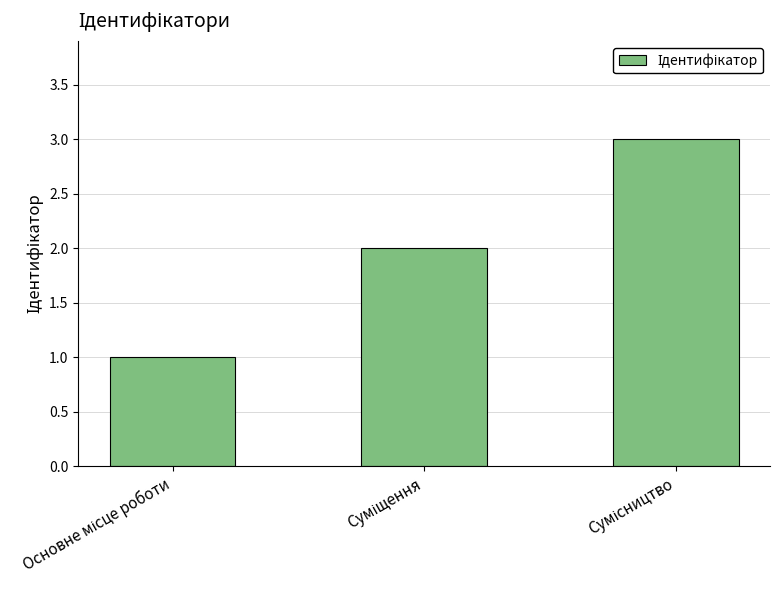

What is the greatest value displayed?

3